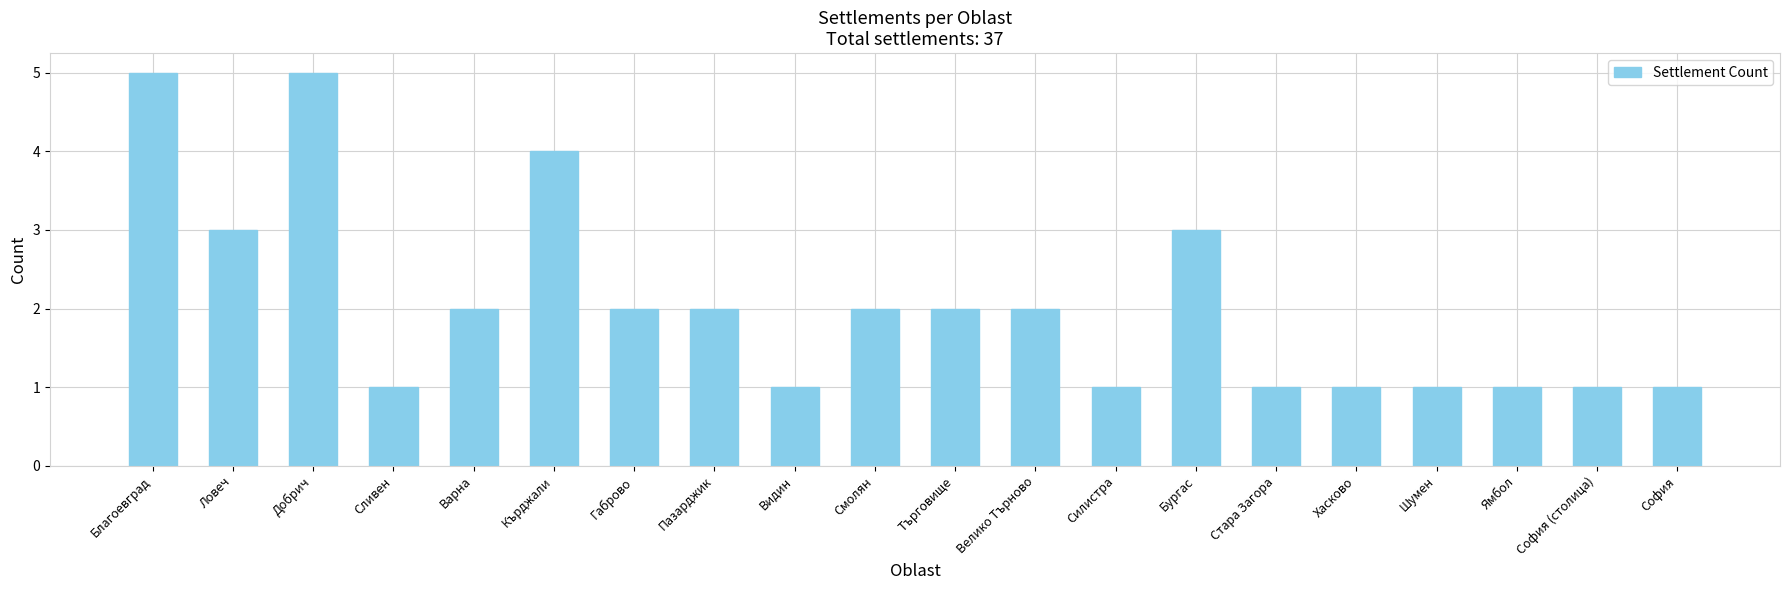

Is it true that the value at Велико Търново is 1?

False